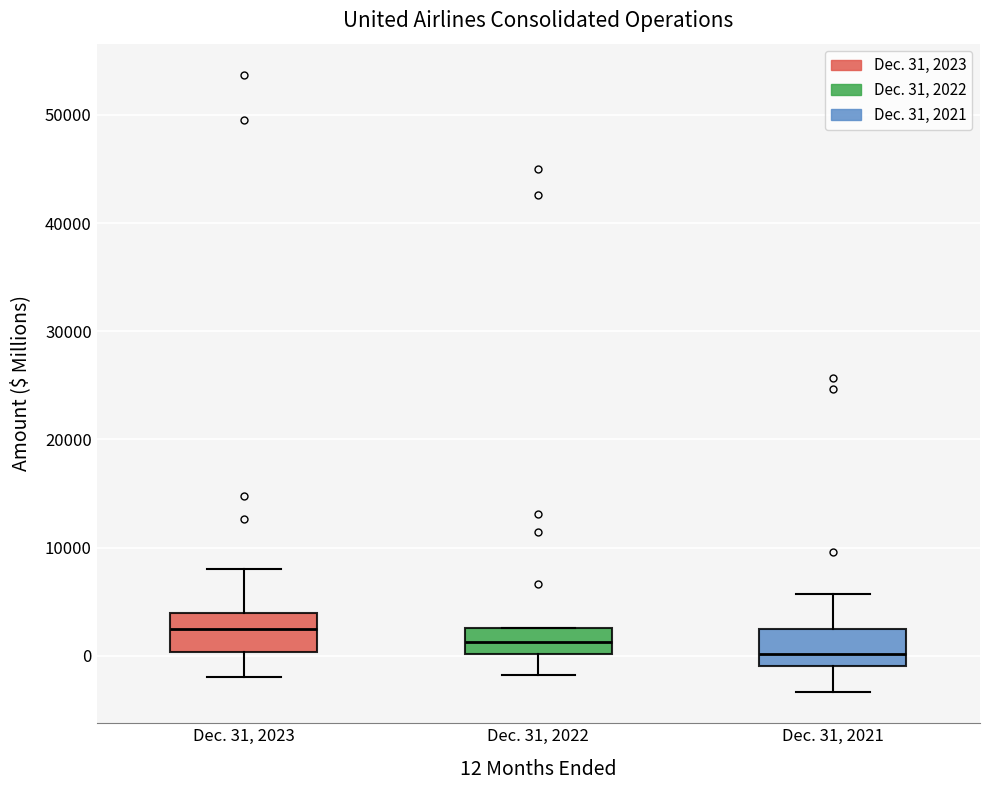

Which box's median line is the lowest?

Dec. 31, 2021